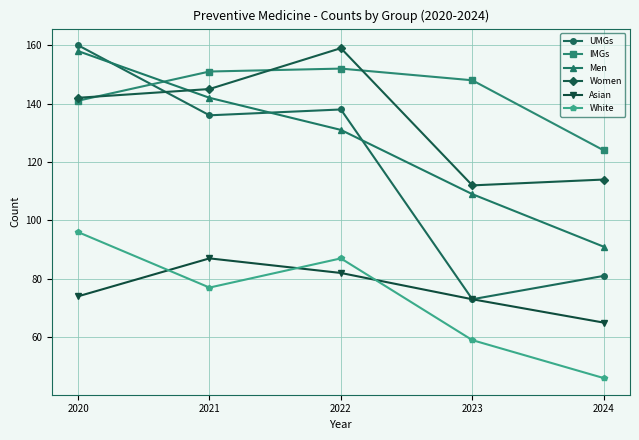

Reading left to right, list all the values displayed in this chart.

UMGs: 160	136	138	73	81
IMGs: 141	151	152	148	124
Men: 158	142	131	109	91
Women: 142	145	159	112	114
Asian: 74	87	82	73	65
White: 96	77	87	59	46